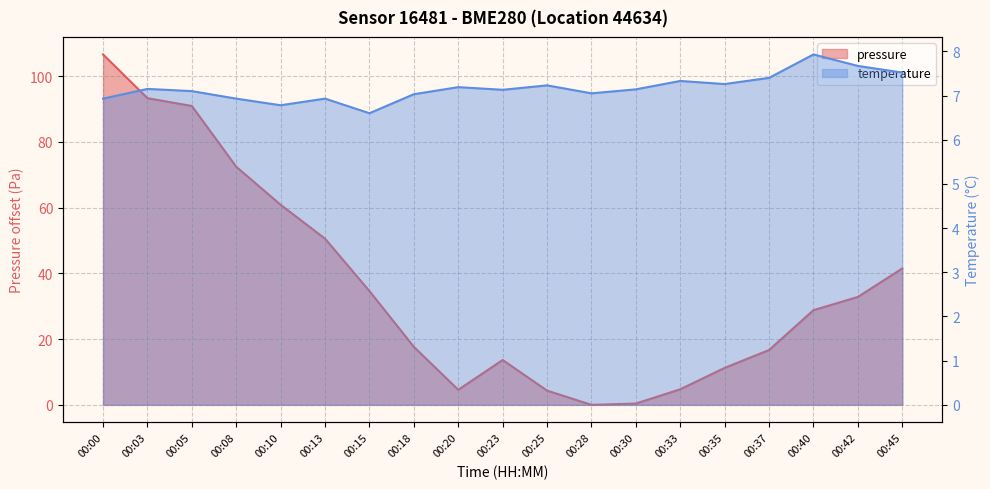

How many values in the temperature series are below 7?

5